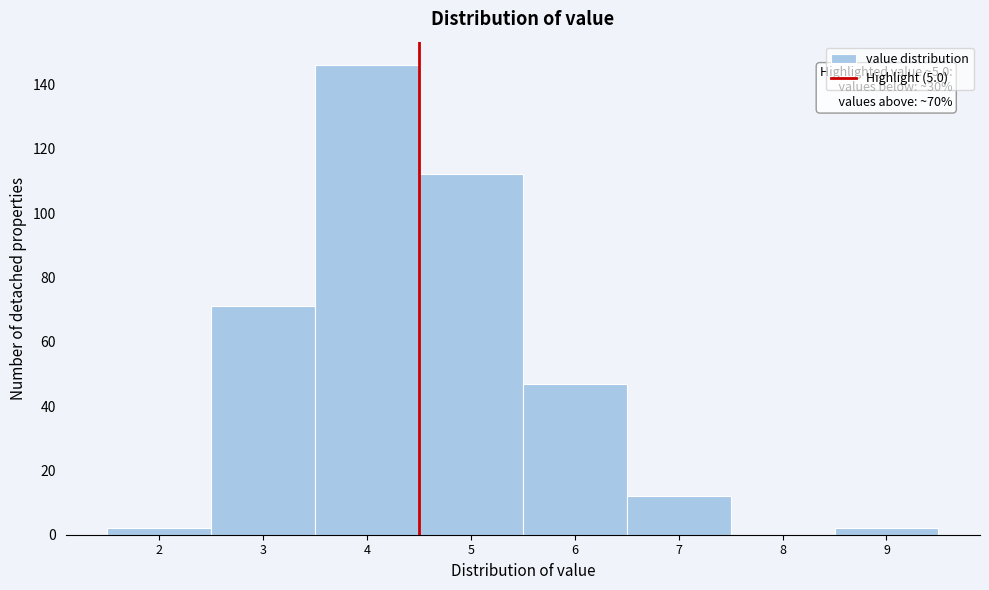

Reading right to left, transcribe all the data shown in this chart.

9=2	8=0	7=12	6=47	5=112	4=146	3=71	2=2